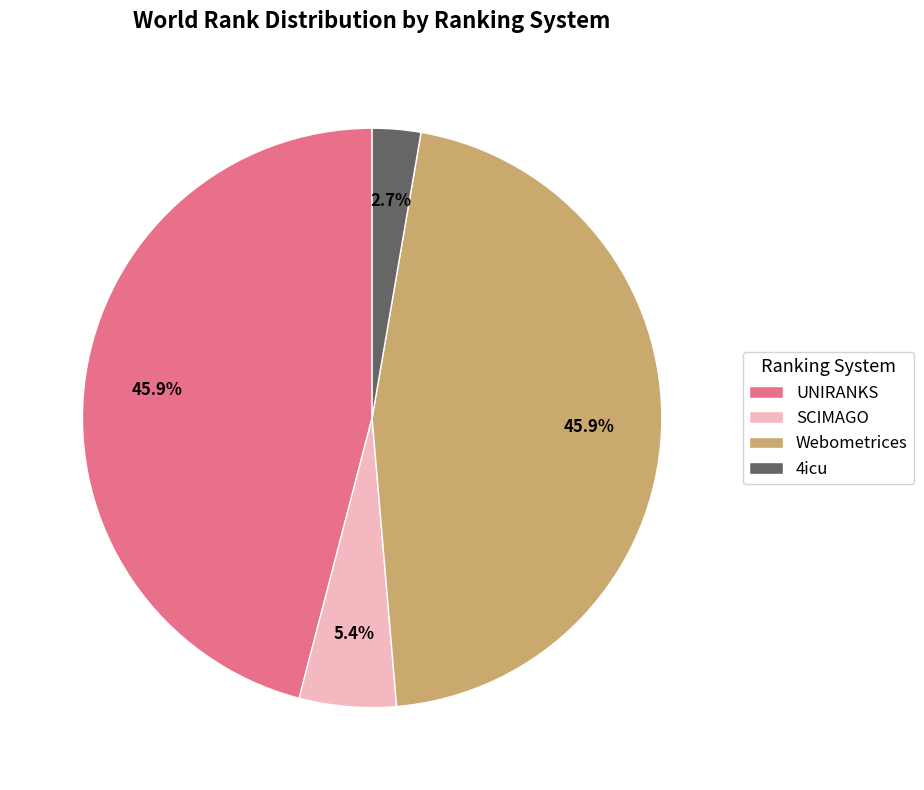

What is the ratio of the value at Webometrices to the value at 4icu?

17.0